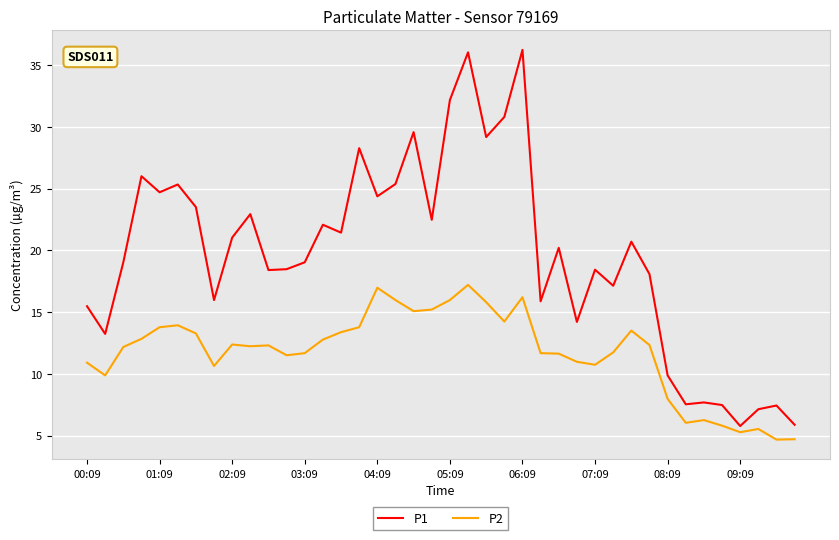

What is the maximum value for P2?

17.2